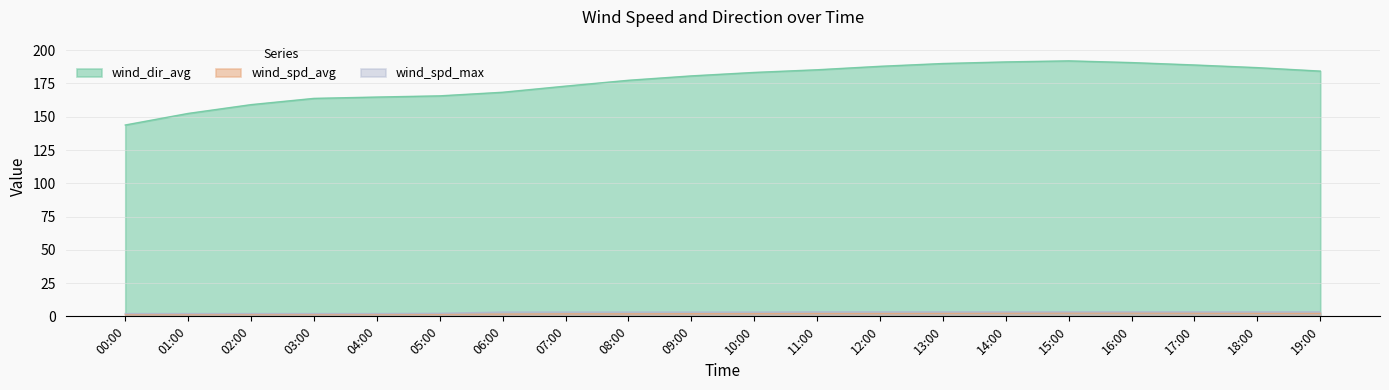

Does the chart display data point markers on the line(s)?

No